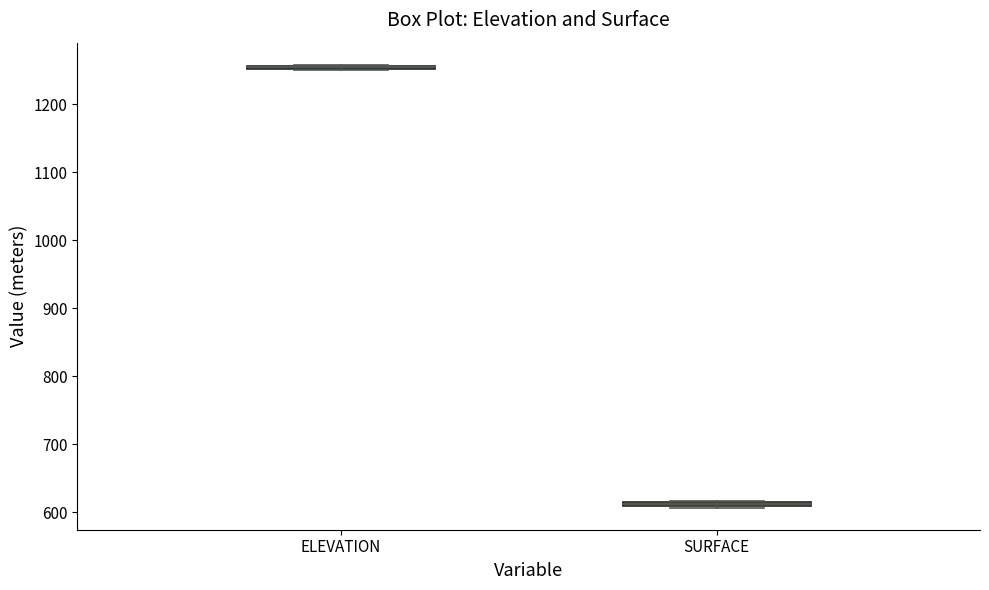

Where is the upper edge of the box for SURFACE on the y-axis? The values are not printed on the chart, so give them approximately, as read against the axis.

620